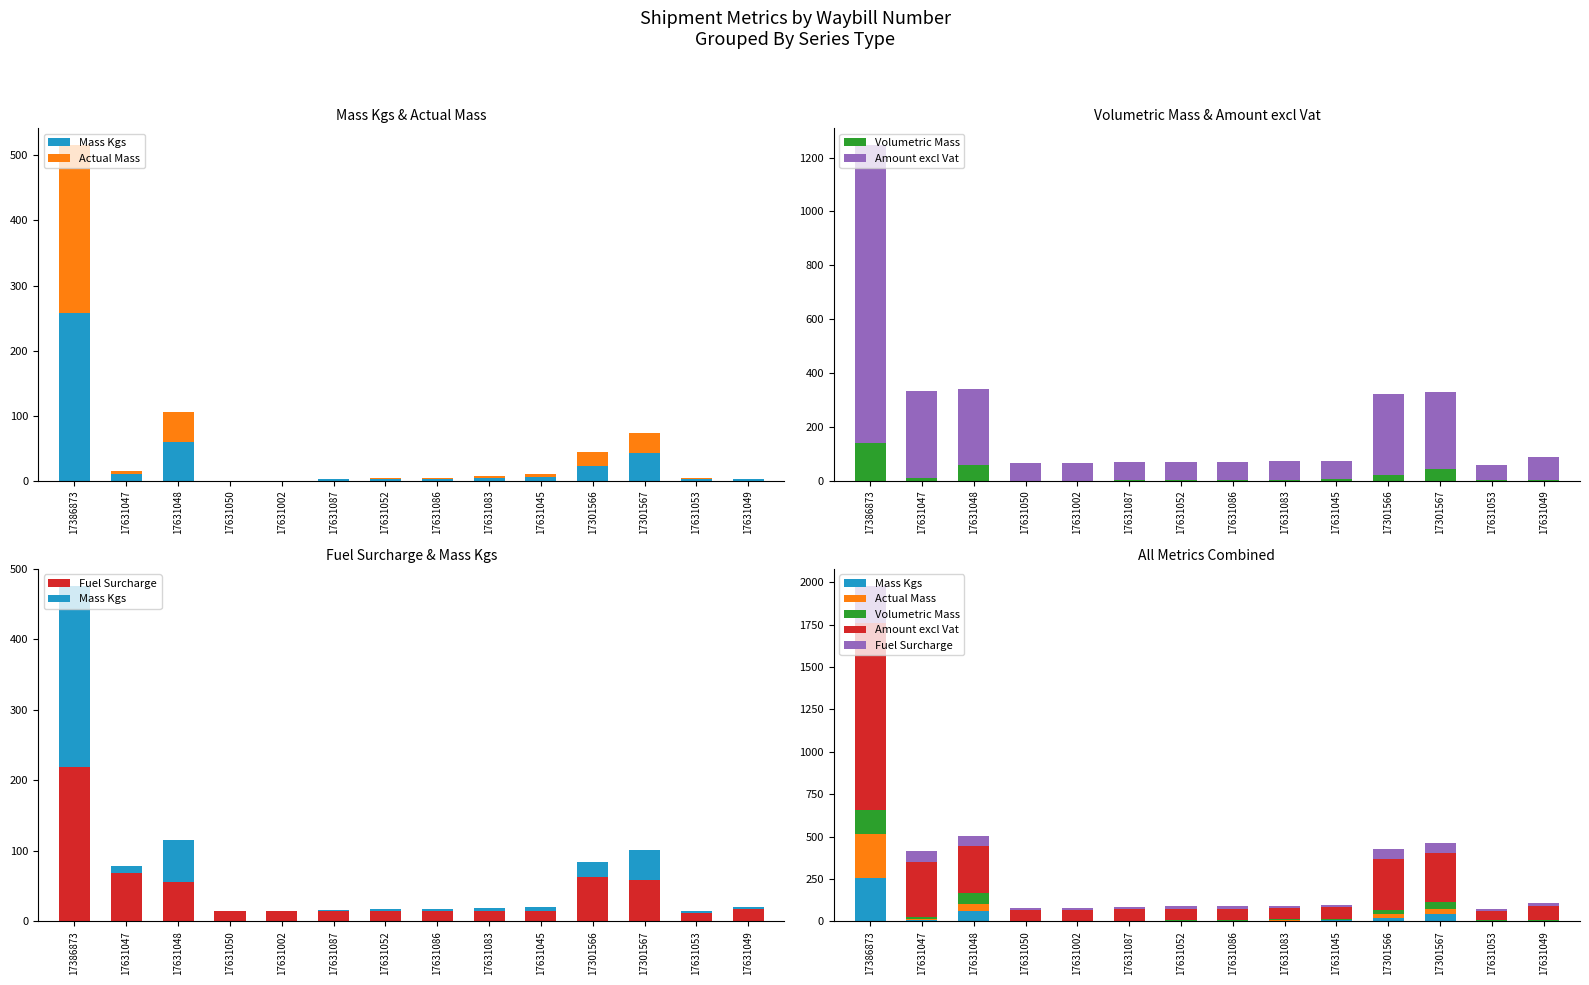

The Actual Mass series shows 258.1 at 17386873. True or false?

True